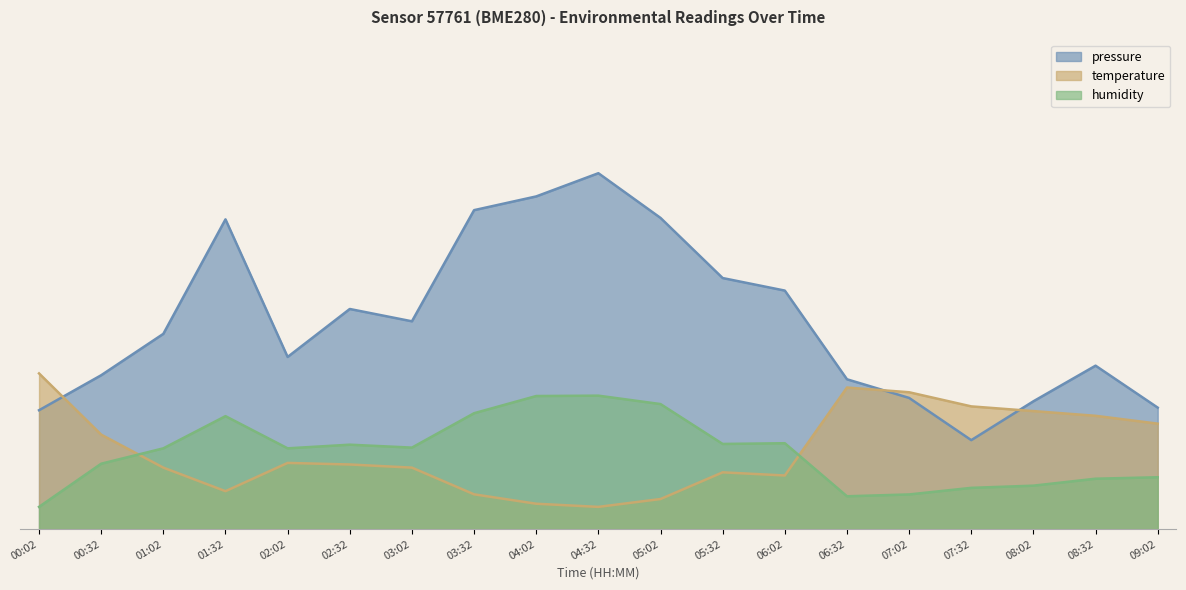

What value does the pressure series have at 04:32?

80.0